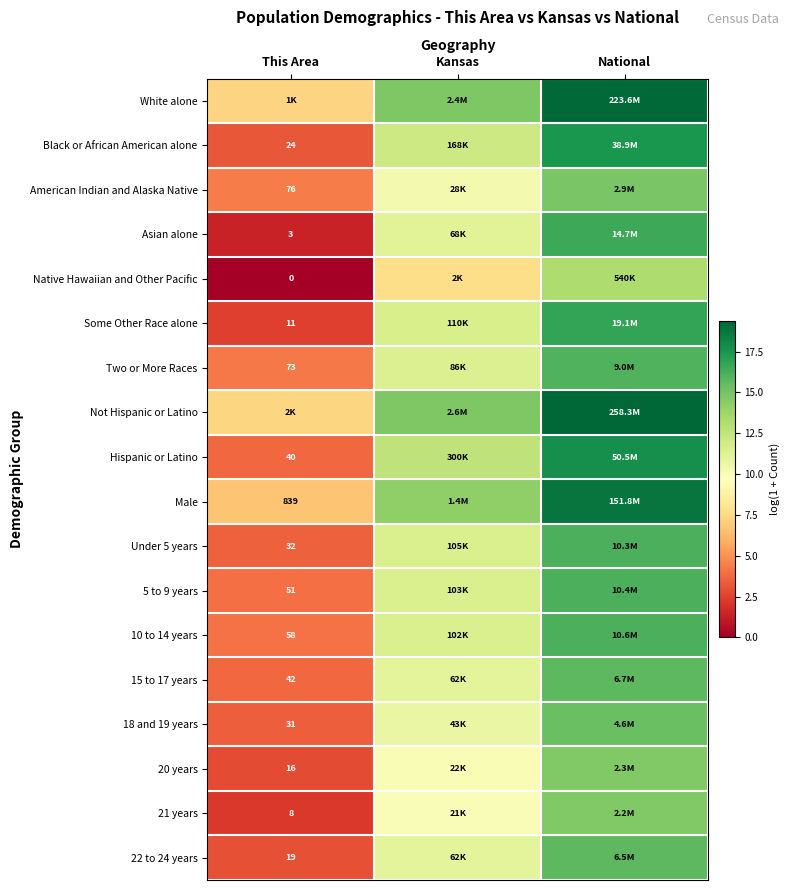

Which category has the lowest value across all series?

This Area